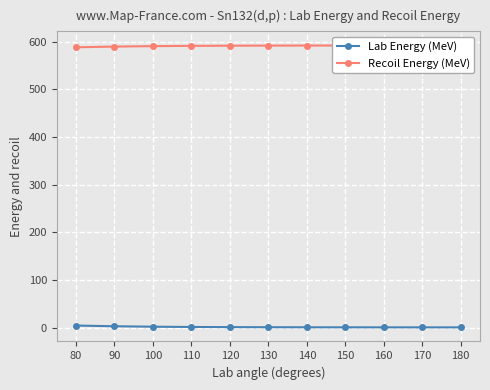

What is the difference between the maximum and minimum values in the Recoil Energy (MeV) series?

3.8